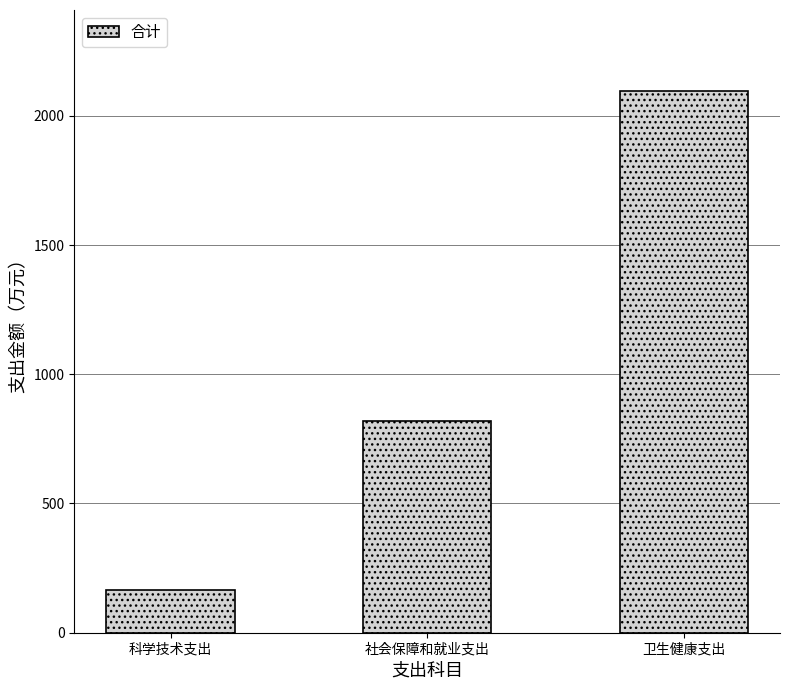

Reading right to left, extract all data points from this chart.

2095.2	817.7	164.8